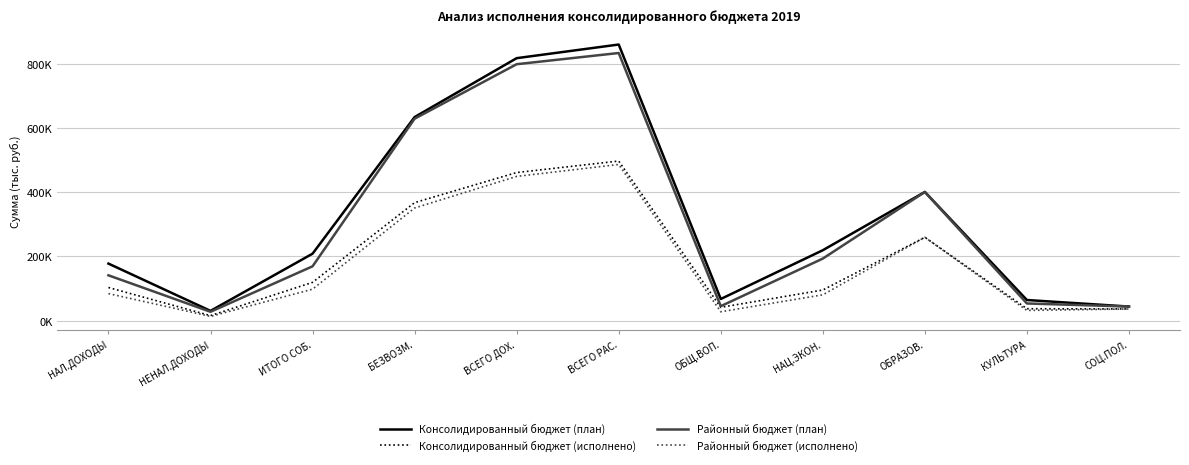

What are all the series names shown in the legend?

Консолидированный бюджет (план), Консолидированный бюджет (исполнено), Районный бюджет (план), Районный бюджет (исполнено)